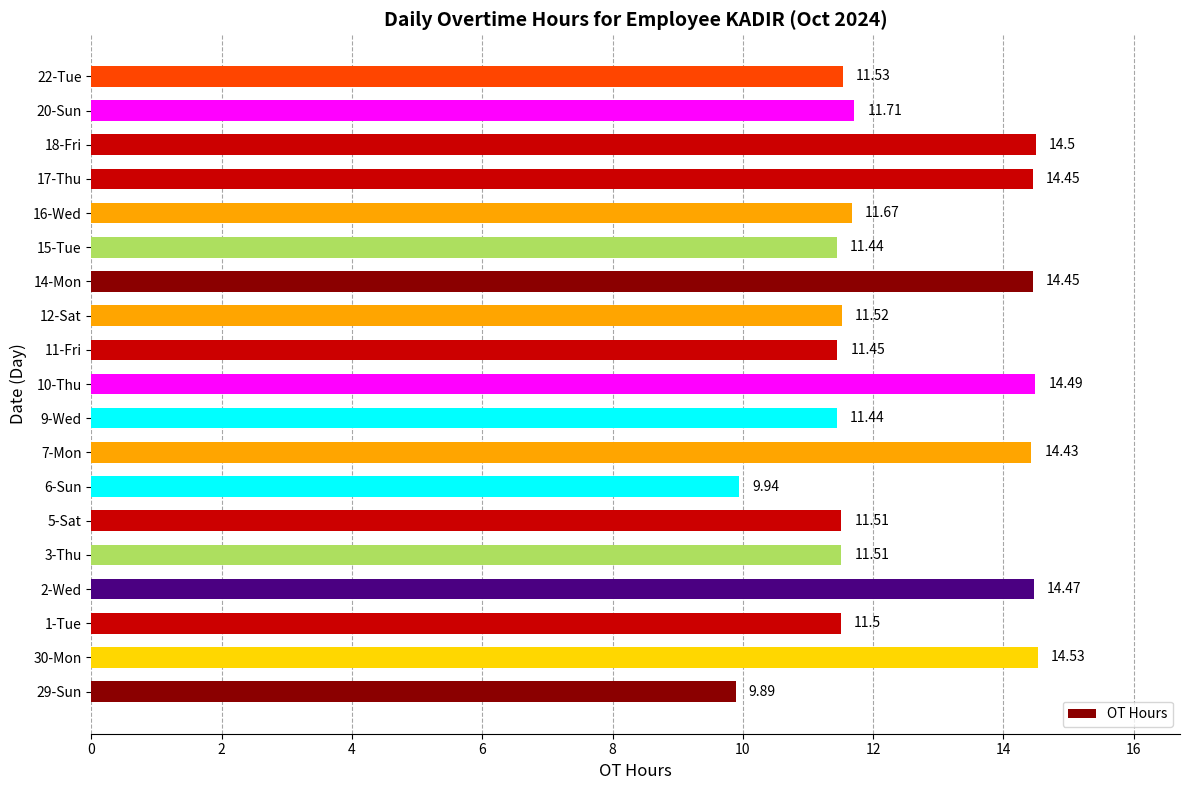

How many values exceed 11?

17